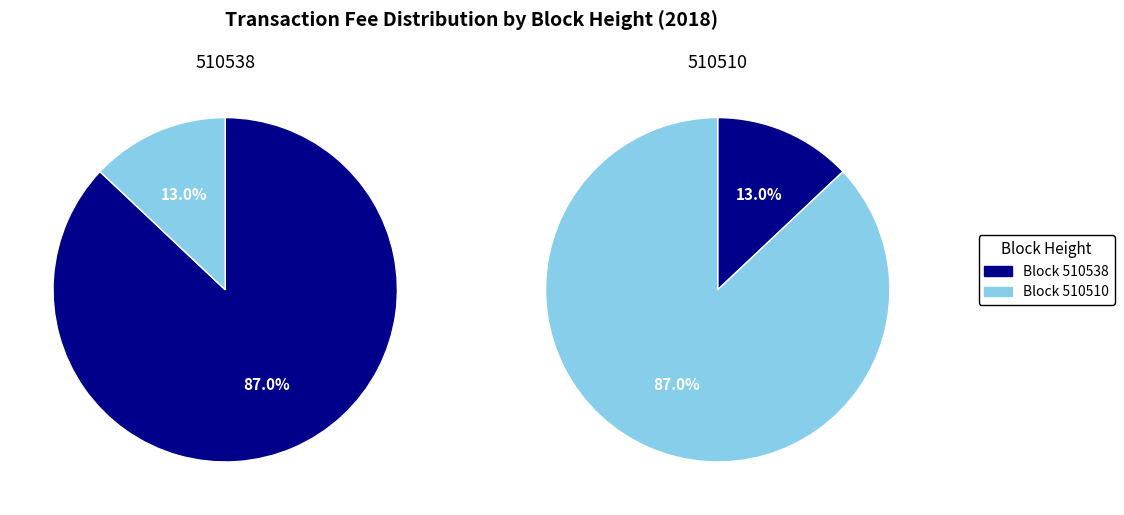

Is it true that 510510 is 13% of the pie?

True